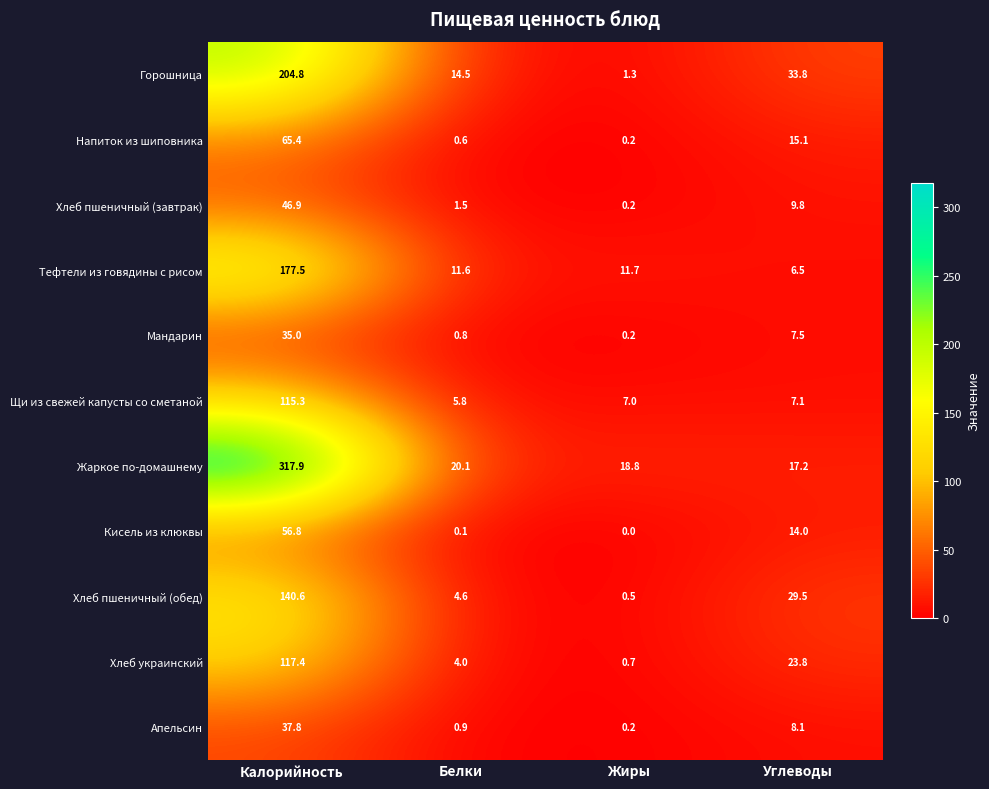

At which category is the sum across all series the highest?

Калорийность